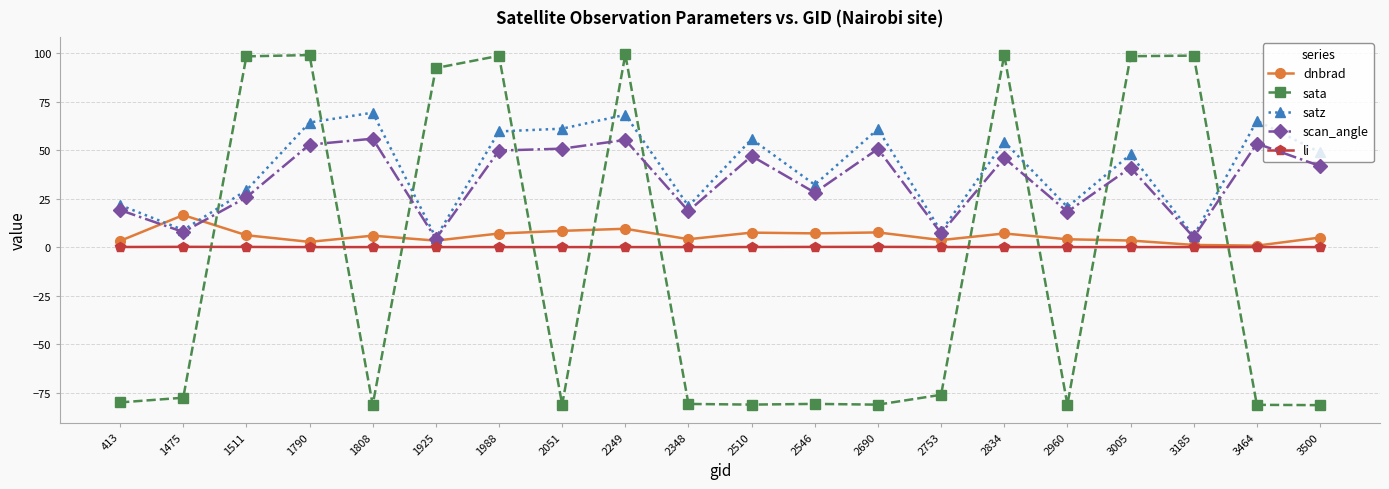

True or false: dnbrad has more than 2 points higher than both neighbors.

True